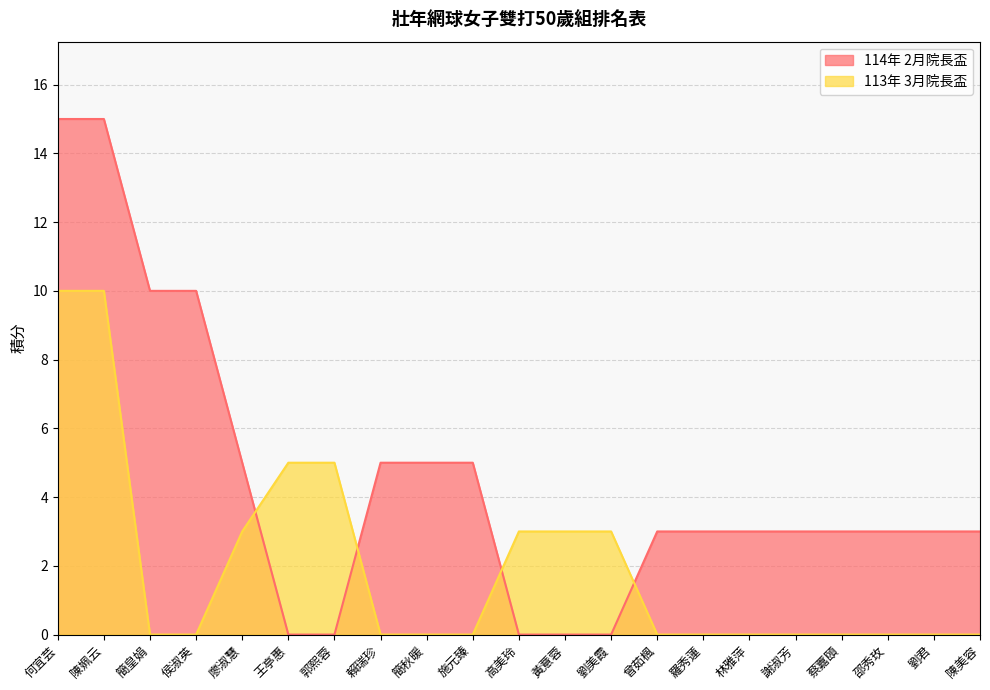

True or false: 114年 2月院長盃 has more than 2 points higher than both neighbors.

False